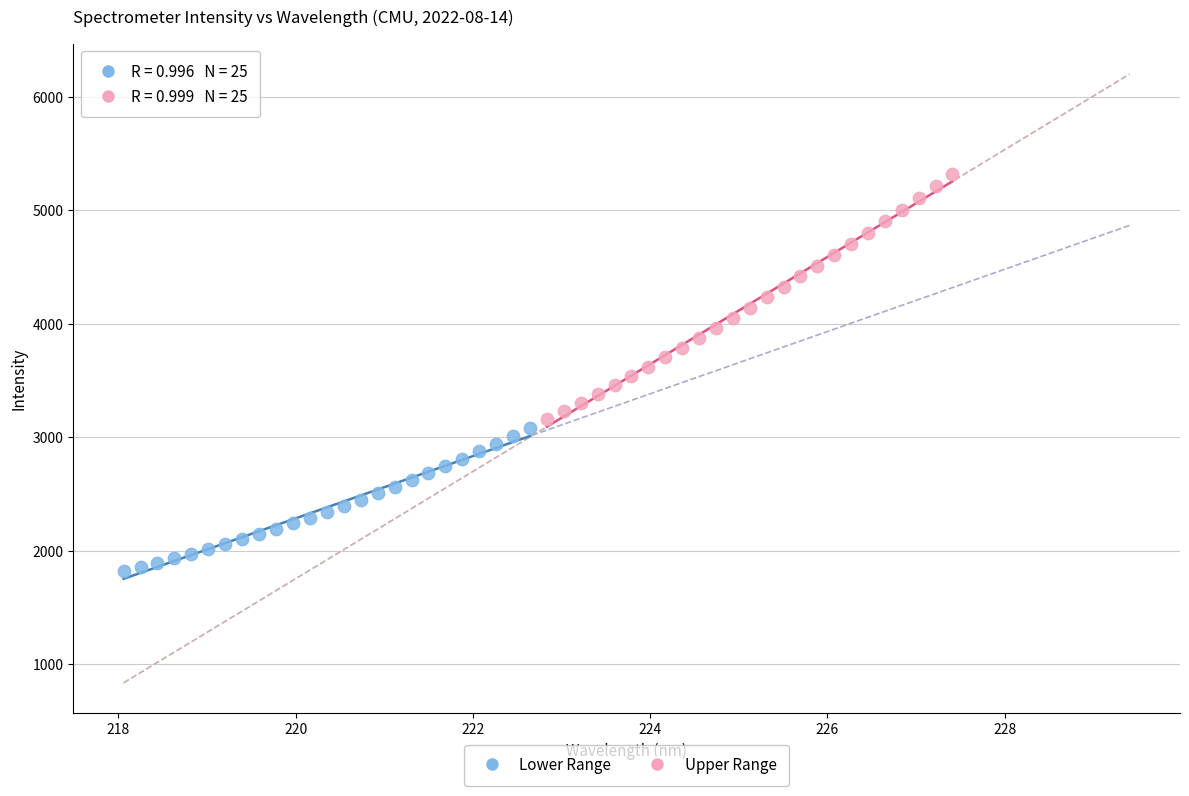

Which series reaches the minimum Y coordinate?

Lower Range